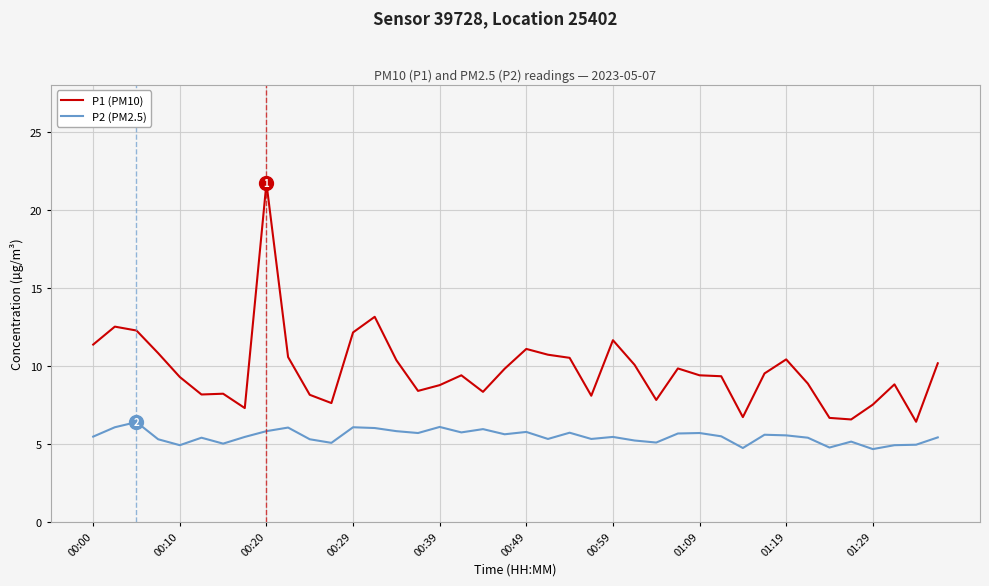

What is the minimum value shown in the chart?

4.7